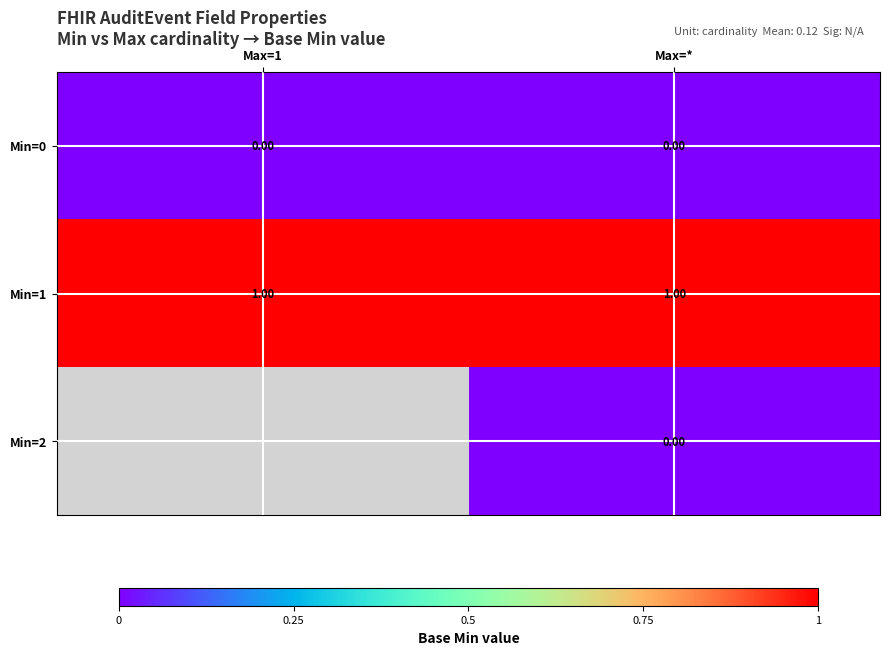

Rank the series by their maximum value, from highest to lowest.

Min=1, Min=2, Min=0